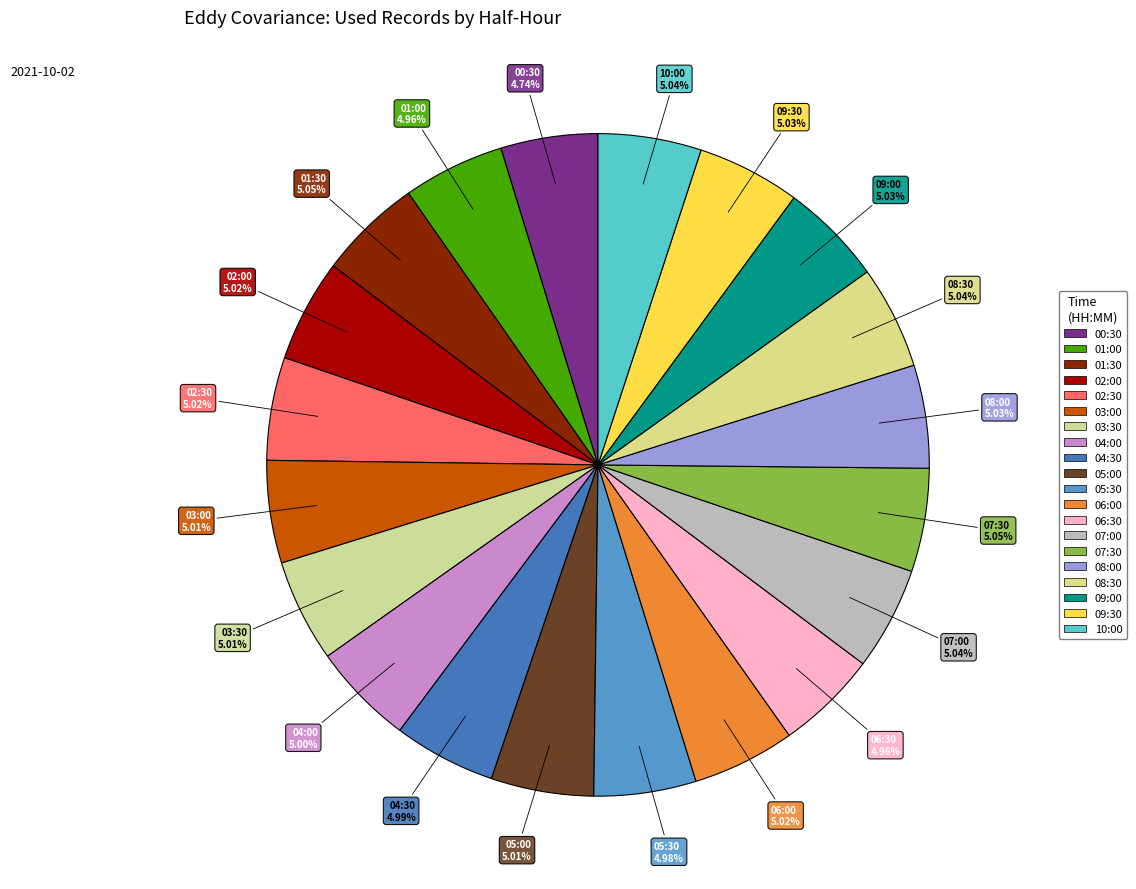

Is it true that 08:30 is 1% of the pie?

False